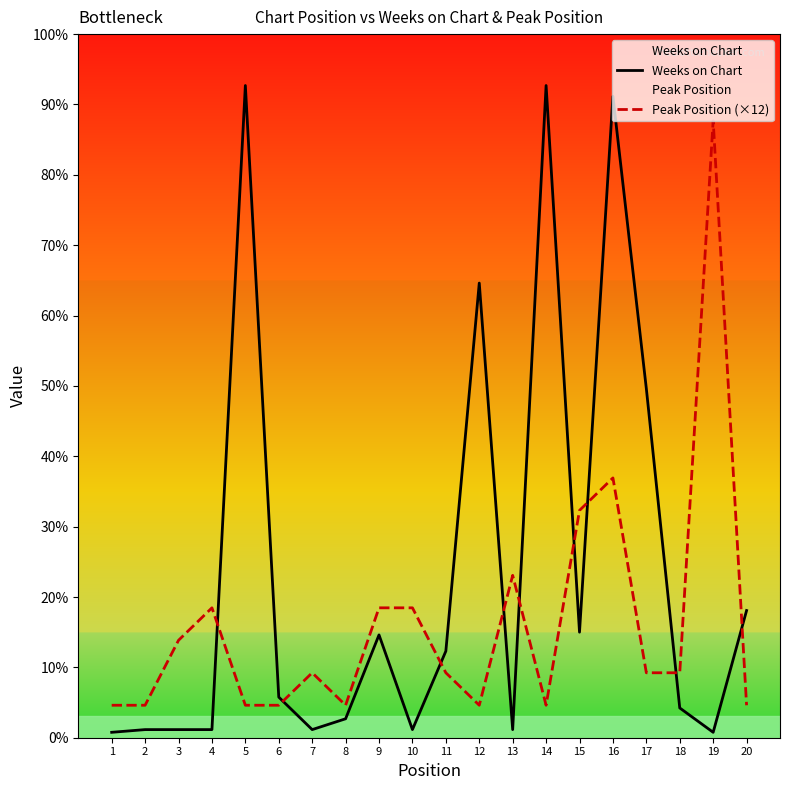

What is the spread (max minus min) of values at 19?

226